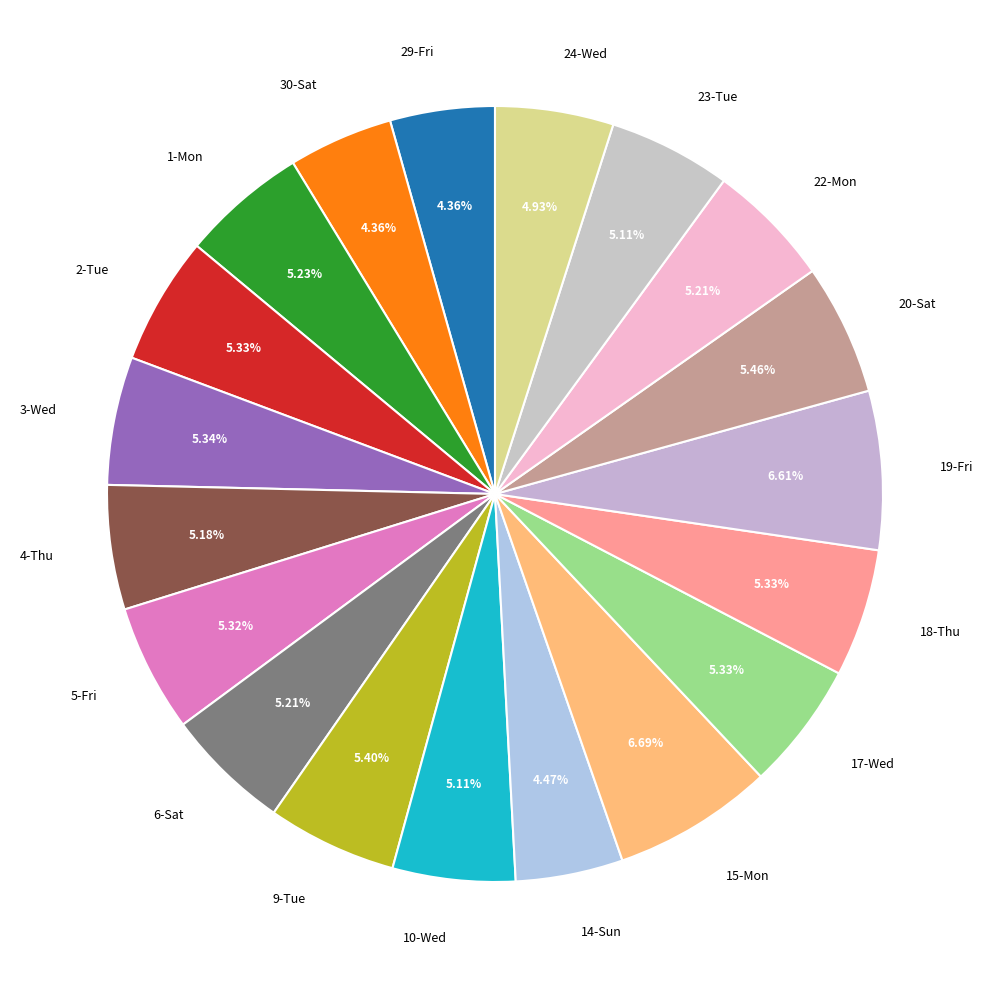

To the nearest percent, what is the combined percentage of 29-Fri and 23-Tue?

9%